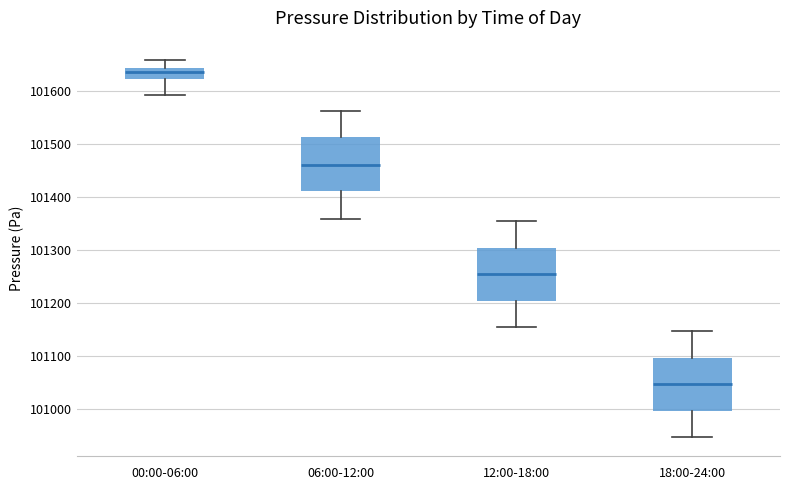

Where does the median line of the box for 12:00-18:00 sit on the y-axis? The values are not printed on the chart, so give them approximately, as read against the axis.

101260